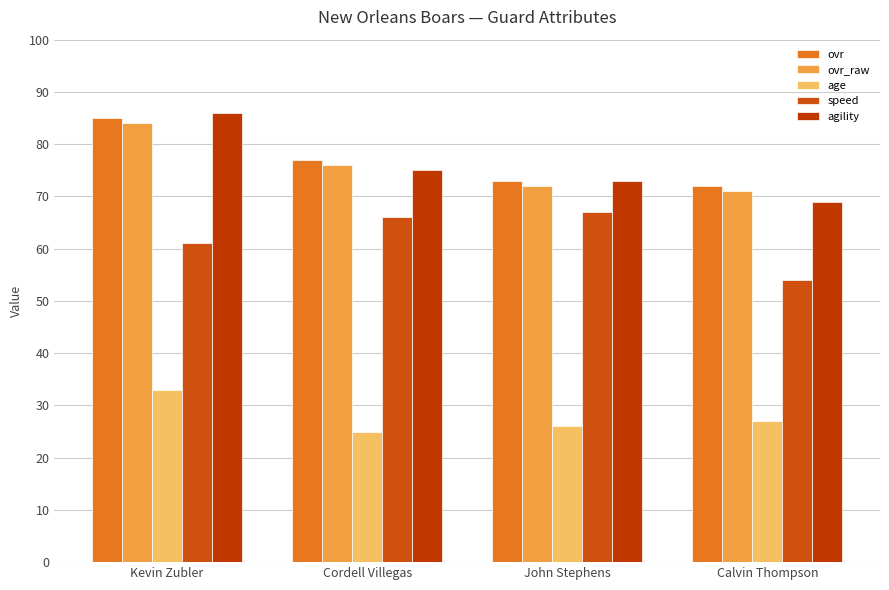

Reading left to right, transcribe all the data shown in this chart.

ovr: 85	77	73	72
ovr_raw: 84	76	72	71
age: 33	25	26	27
speed: 61	66	67	54
agility: 86	75	73	69